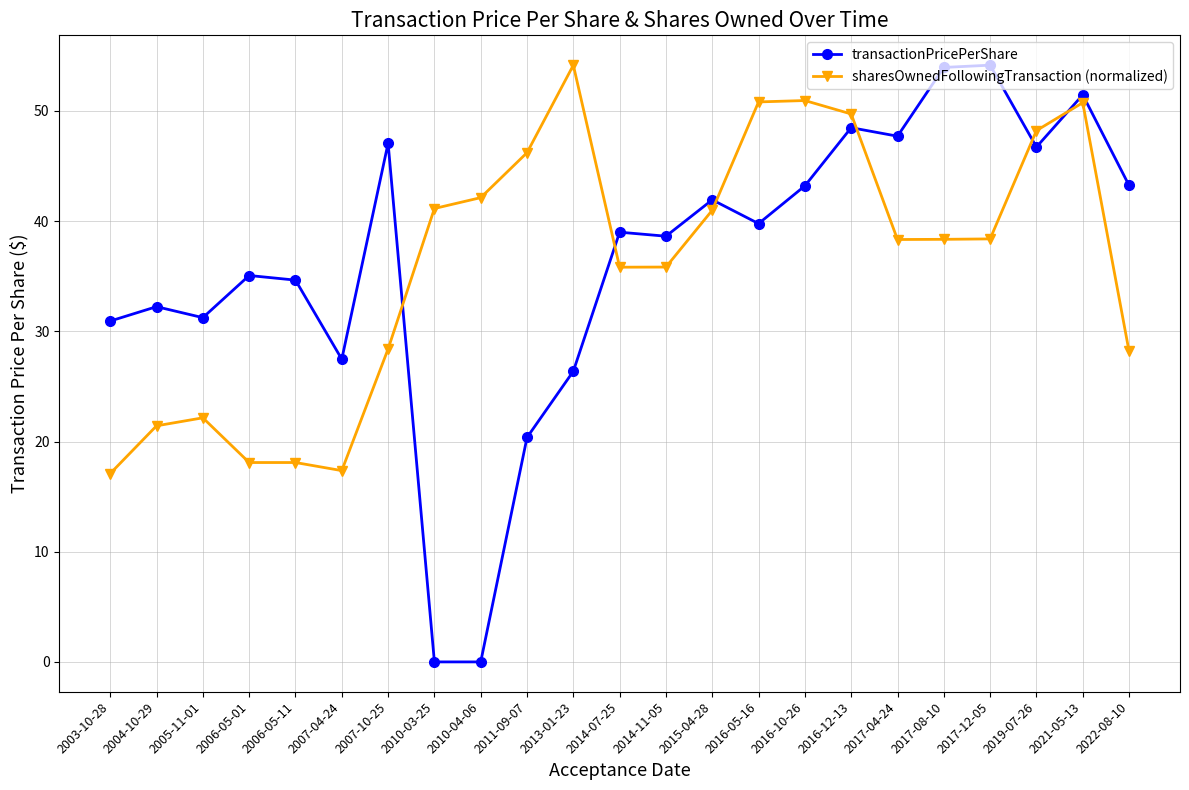

At 2016-10-26, list the series in order from largest to smallest.

sharesOwnedFollowingTransaction (normalized), transactionPricePerShare